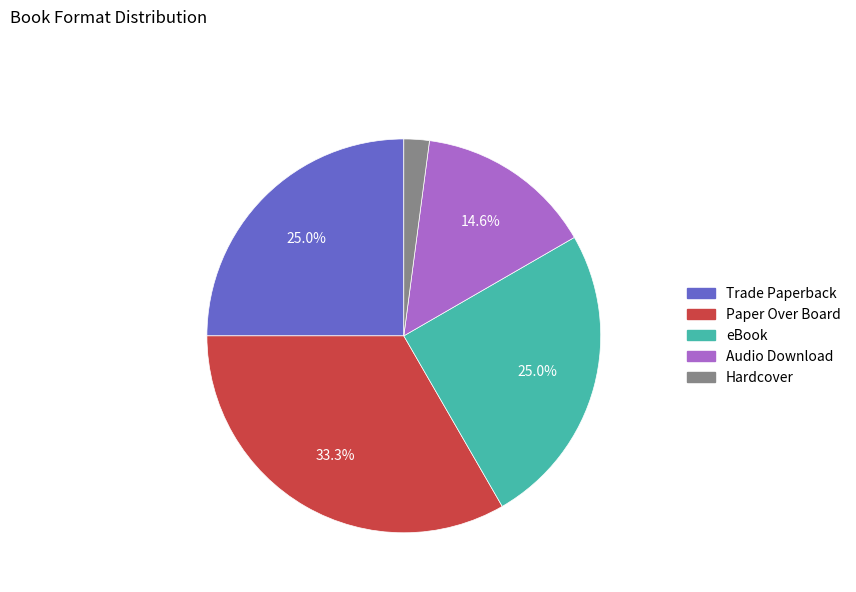

Count the number of slices in the pie.

5